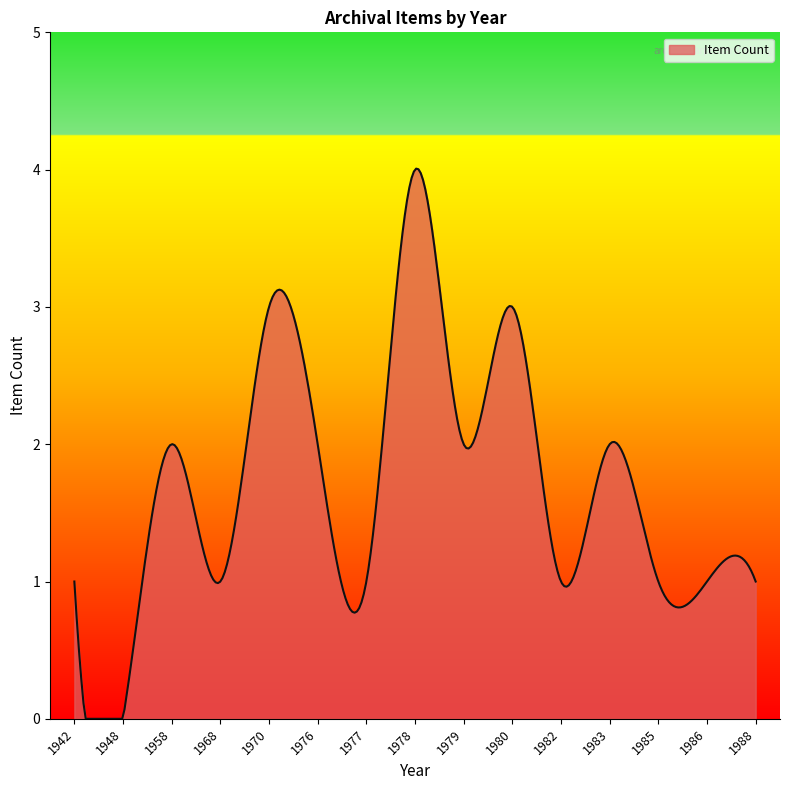

What is the maximum value shown in the chart?

4.0